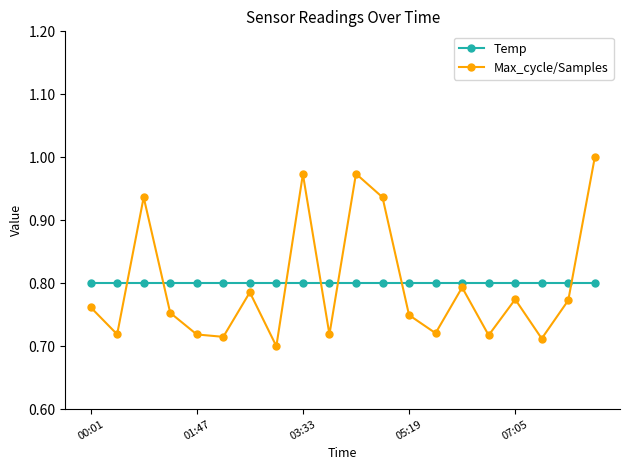

Which series has the largest range (max minus min)?

Max_cycle/Samples